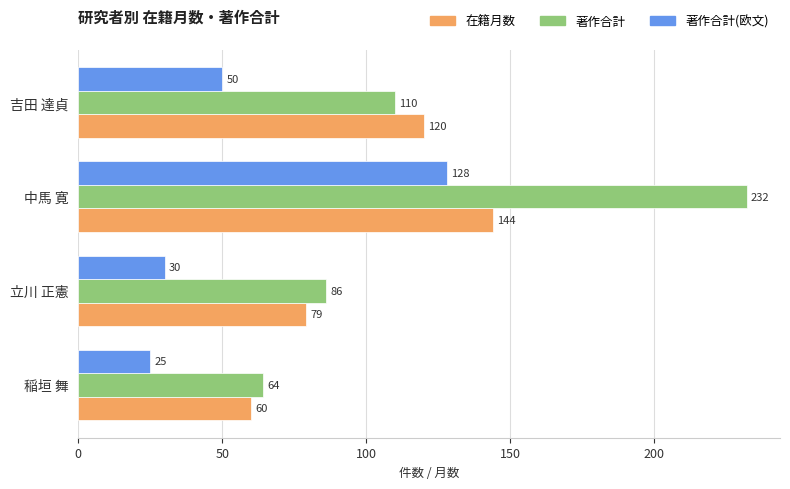

What is the minimum value shown in the chart?

25